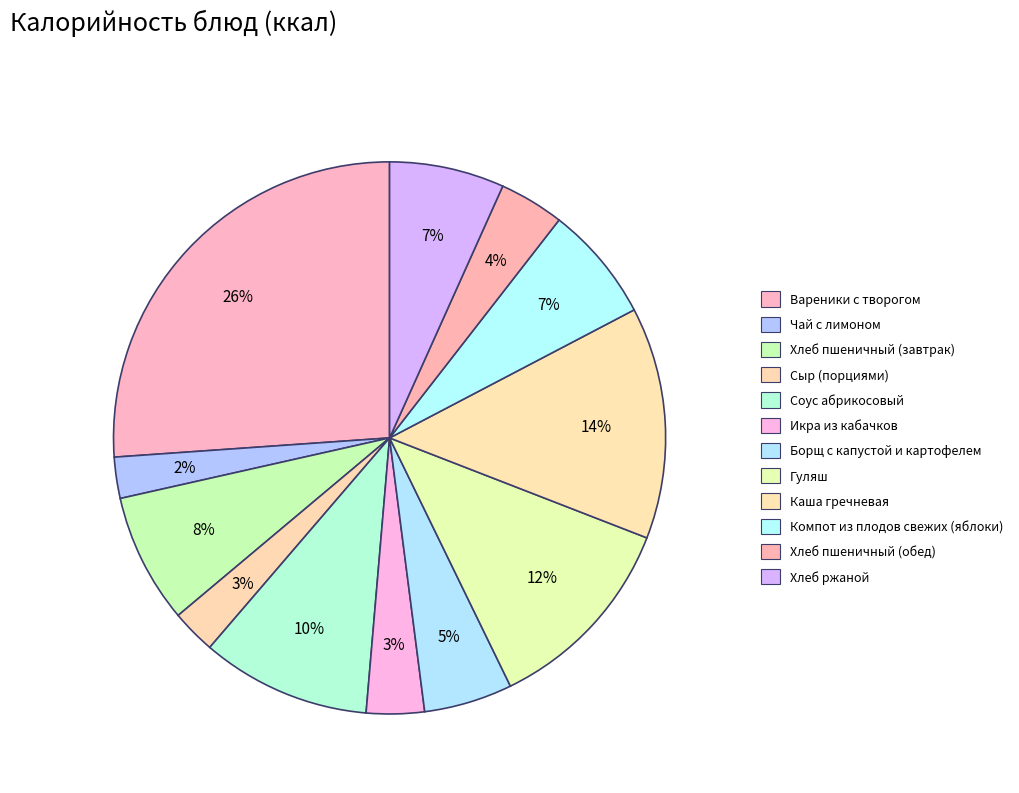

How many slices are in this pie chart?

12